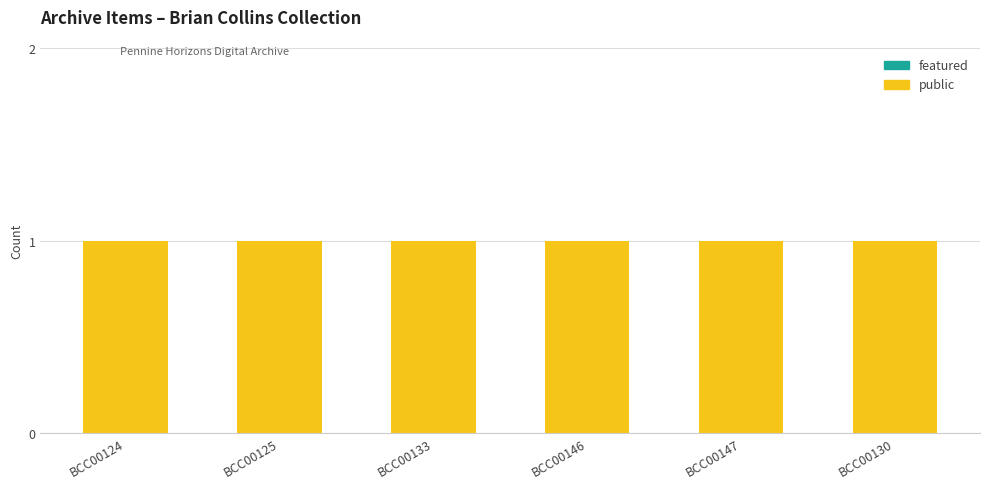

Which series has the largest total across all categories?

public